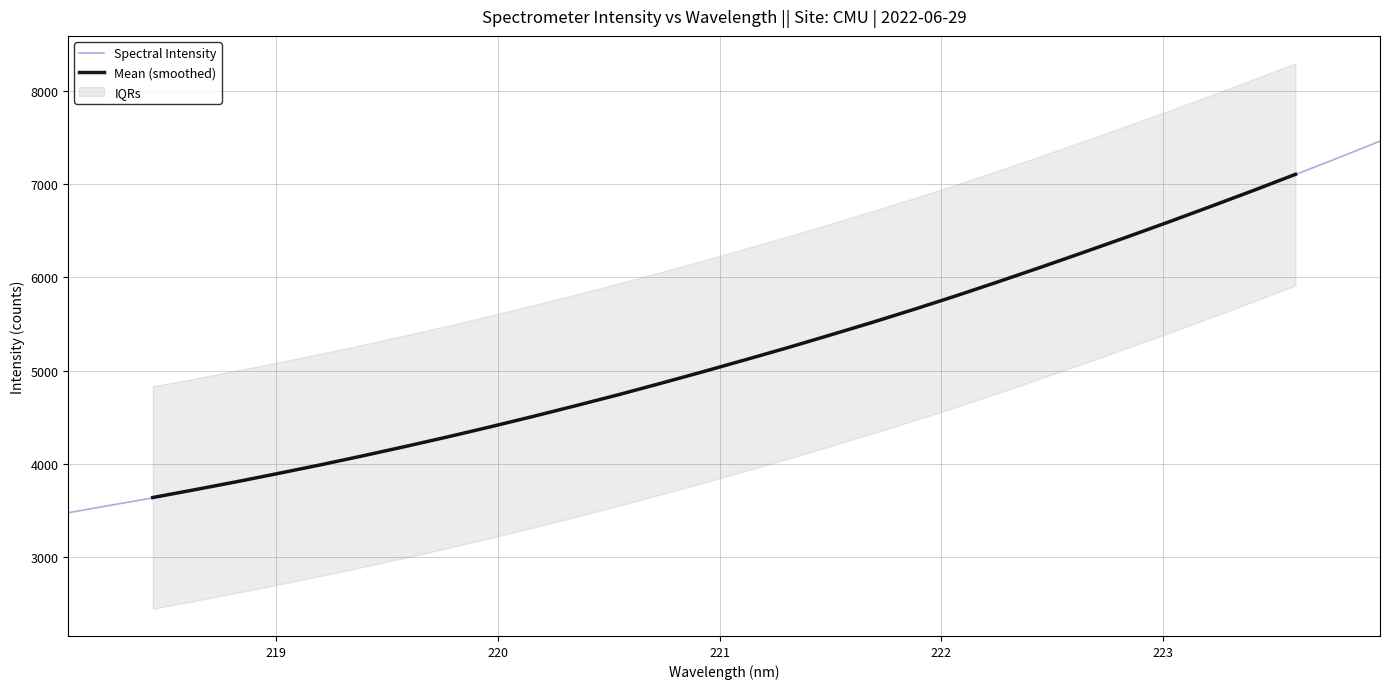

What is the value of the 3rd point from the left?

3636.8